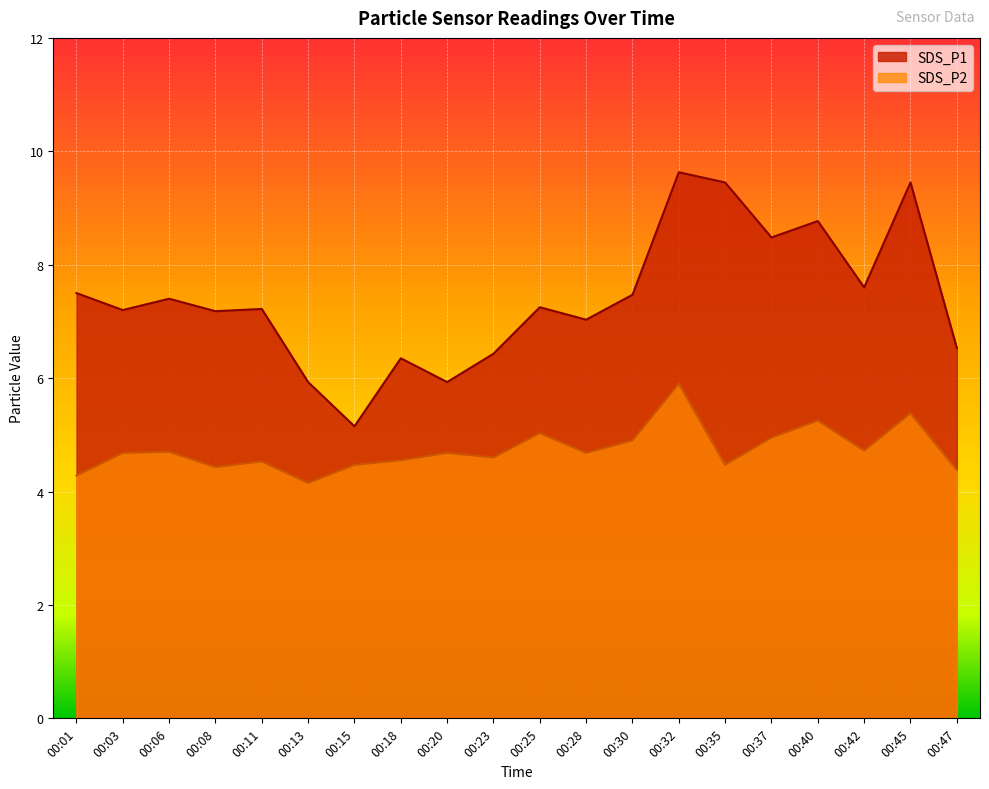

What is the total value across all series at 00:20?

10.6